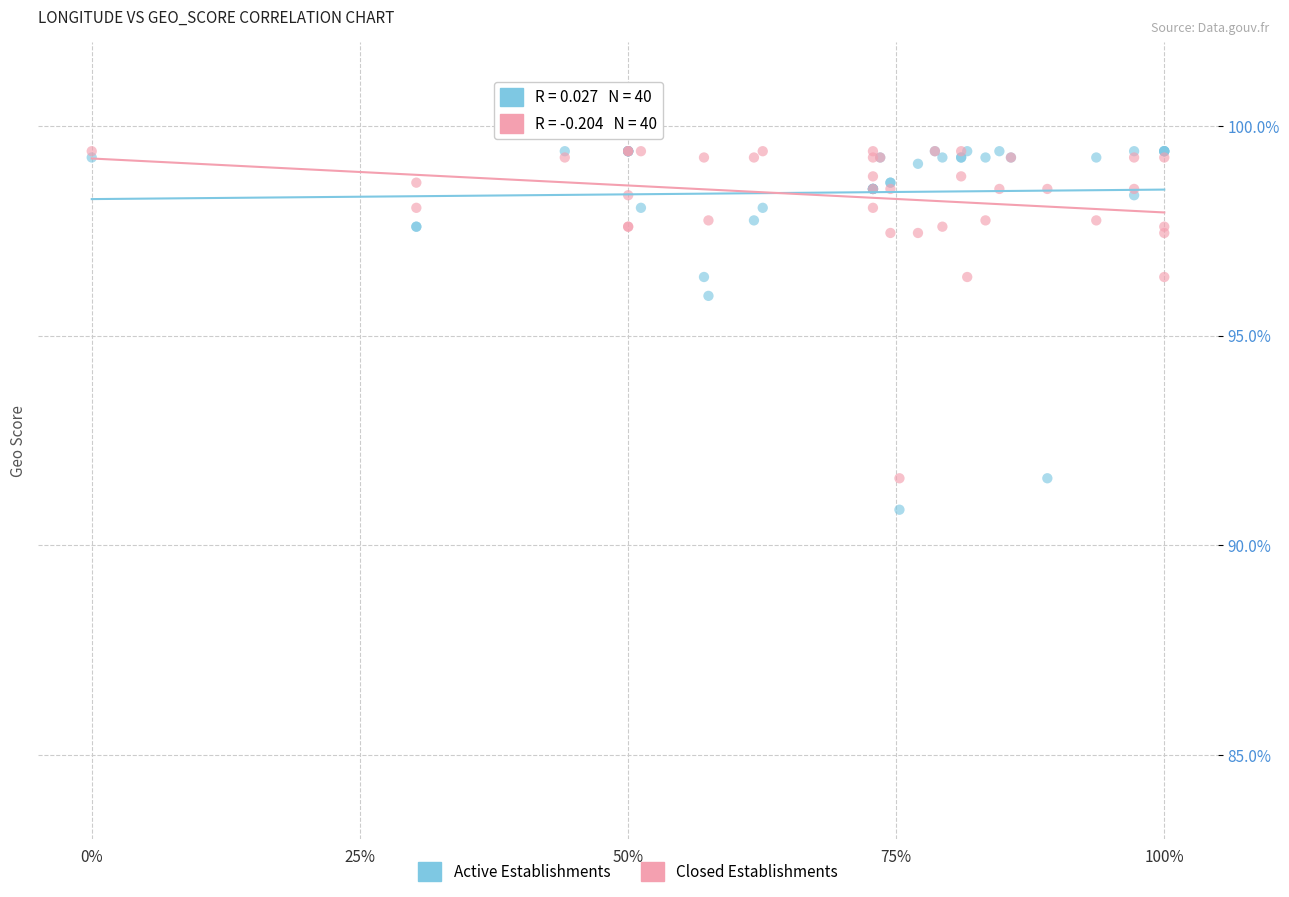

Across all series, what Y value is closest to 95?

96.0